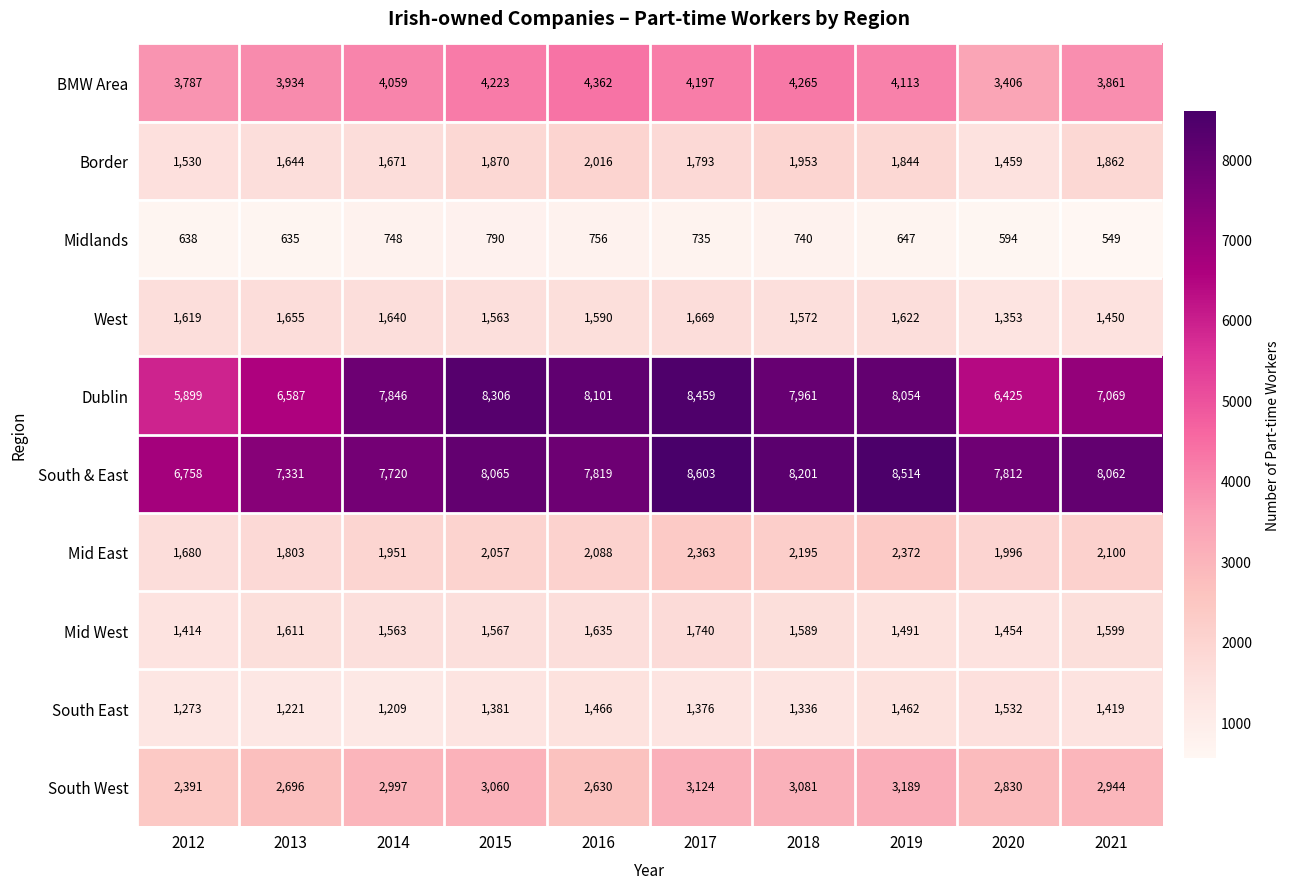

Which series has the largest total across all categories?

South & East